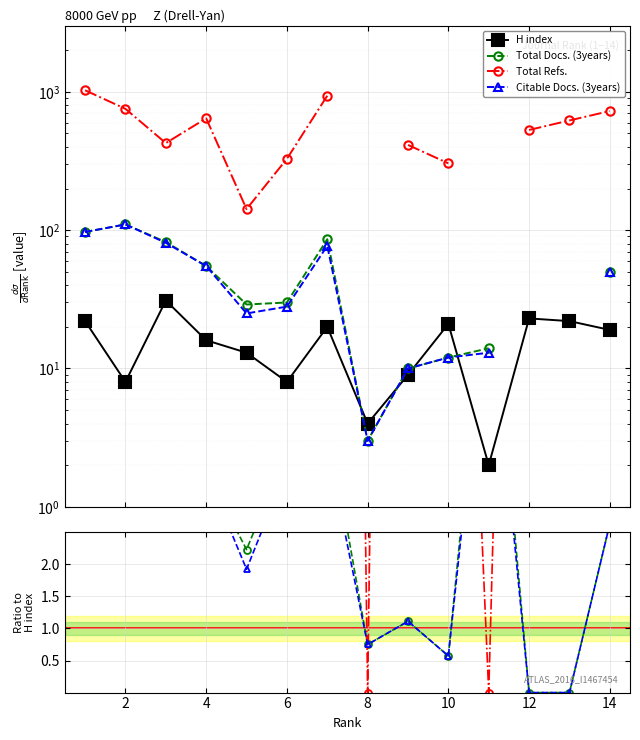

The Total Refs. series shows 52.0 at 14. True or false?

False